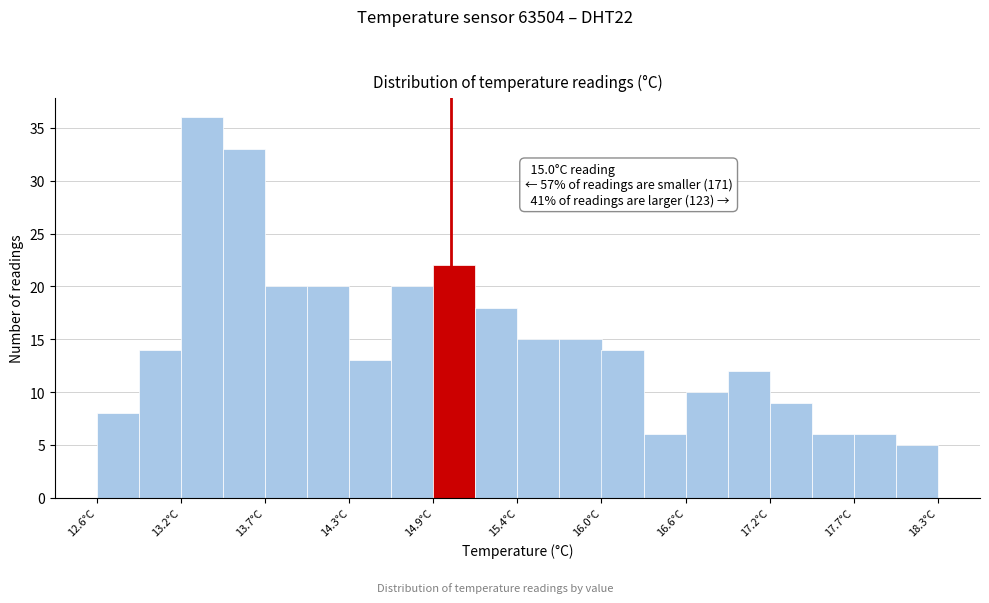

Read against the x-axis, roughly where is the centre of the tallest bar?

13.3